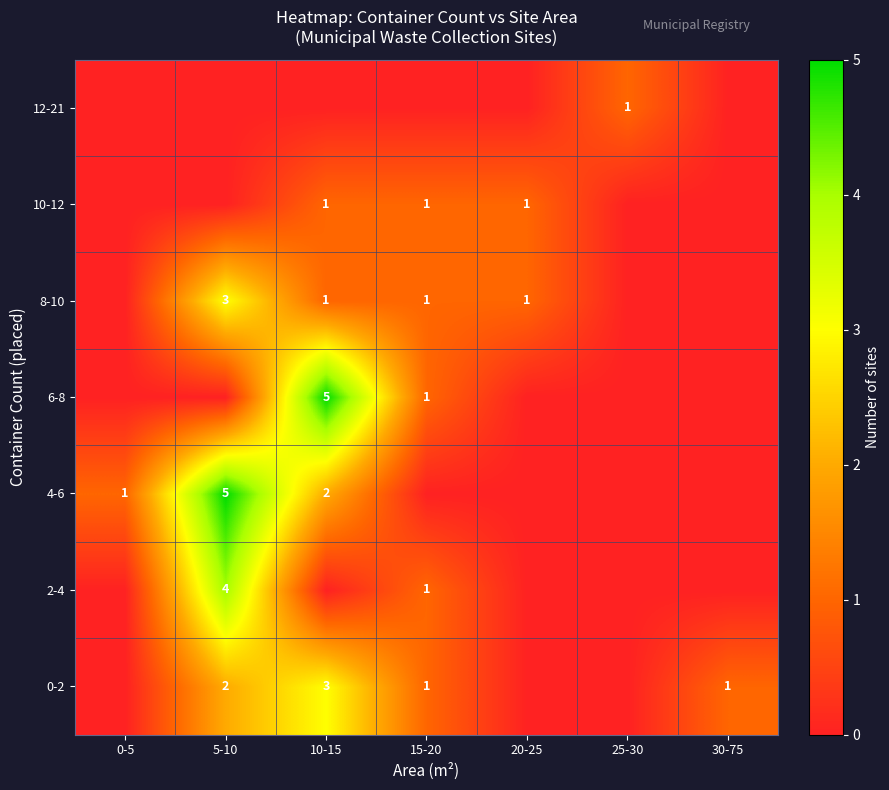

Is the value of 2-4 at 5-10 greater than the value of 6-8 at 15-20?

Yes